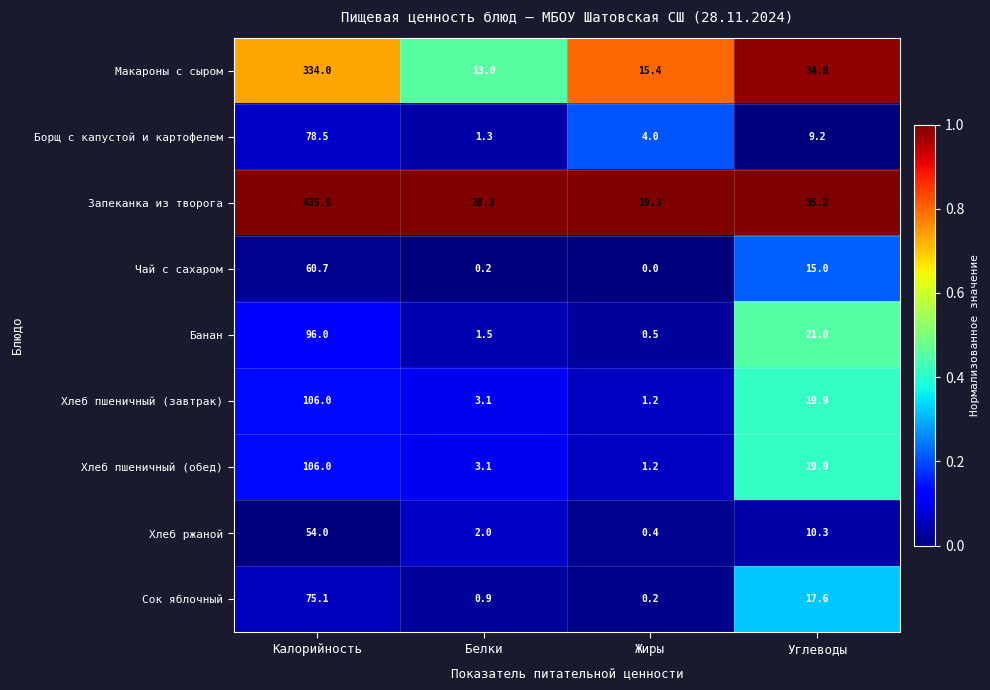

What is the sum of all Хлеб пшеничный (завтрак) values?

130.2